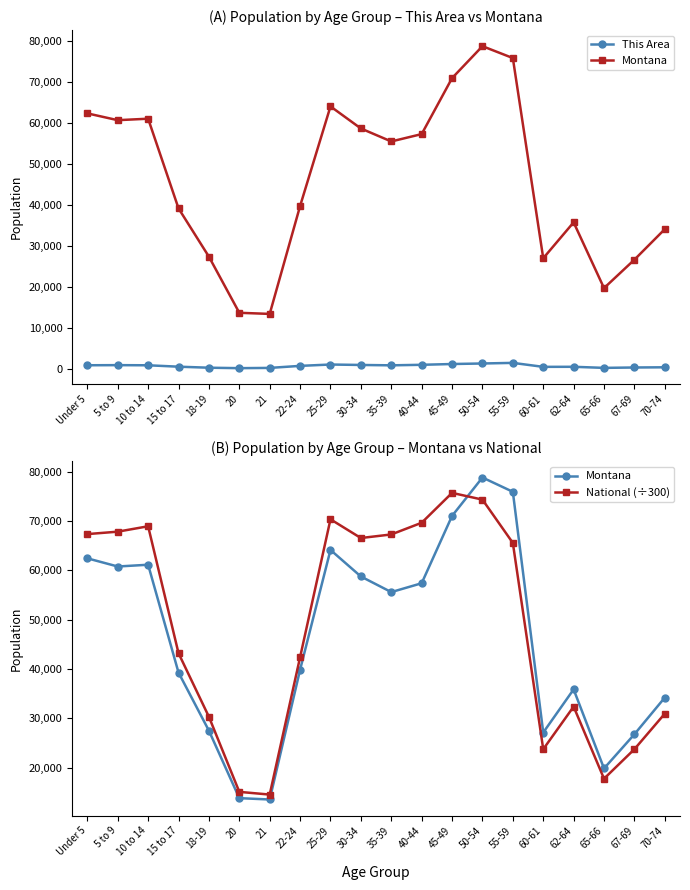

Which label corresponds to the largest value in the chart?

50-54